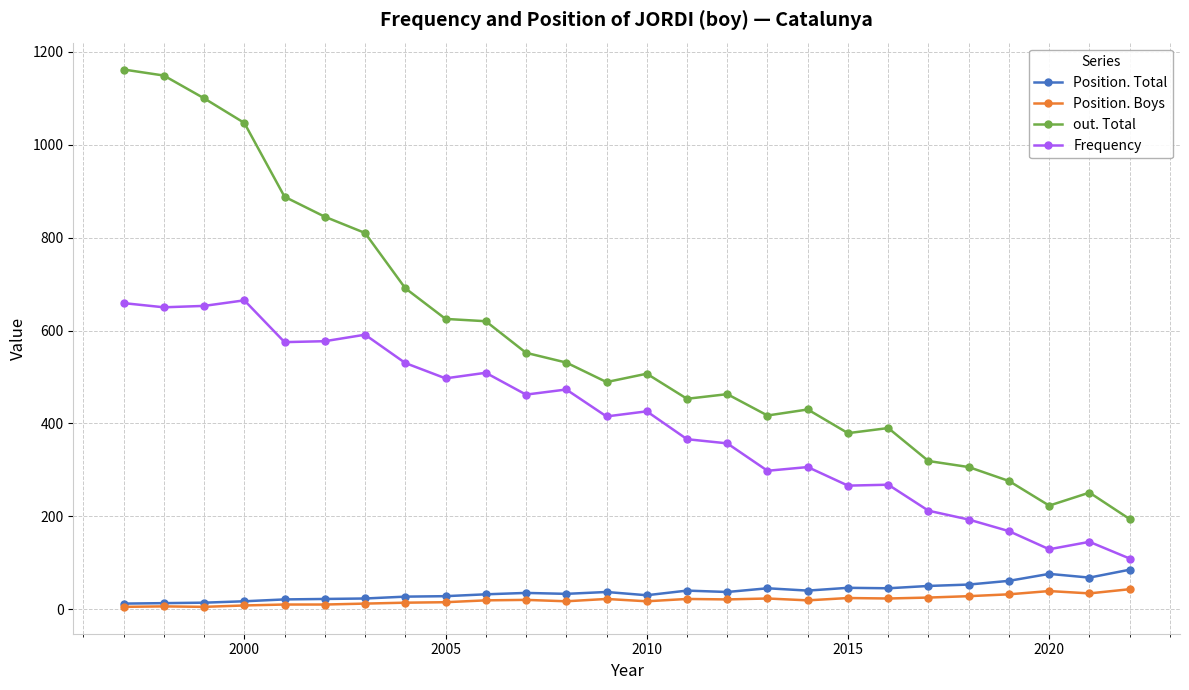

Which series has the largest total across all categories?

out. Total